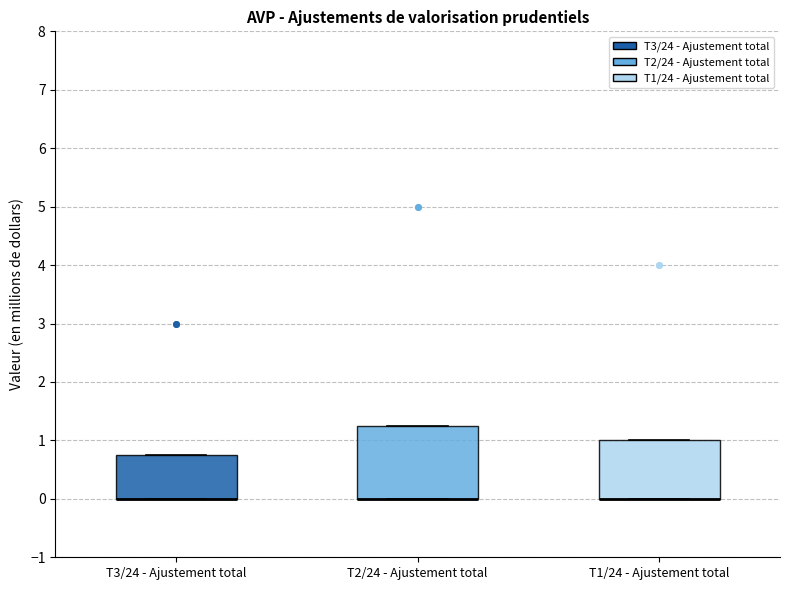

Comparing the boxes themselves (not the whiskers), which one is the tallest?

T2/24 - Ajustement total